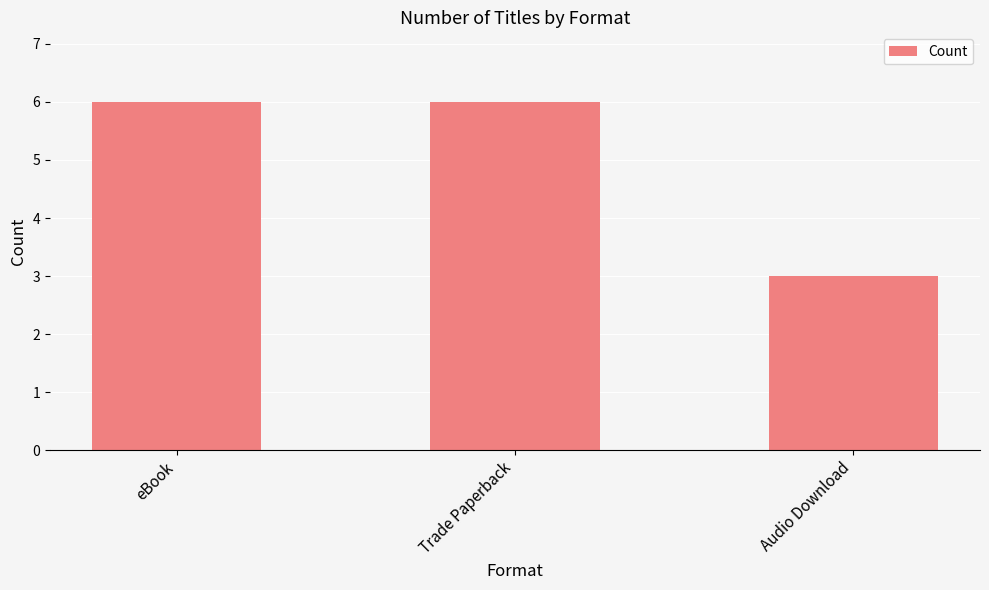

Reading right to left, list all the values displayed in this chart.

Audio Download=3	Trade Paperback=6	eBook=6